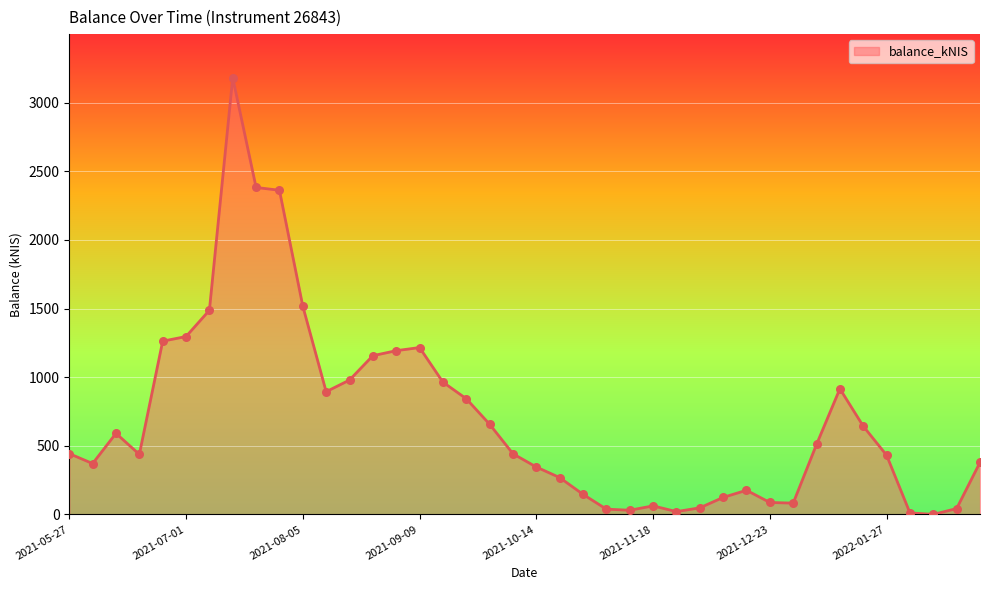

What is the difference between the maximum and minimum values?

3180.3